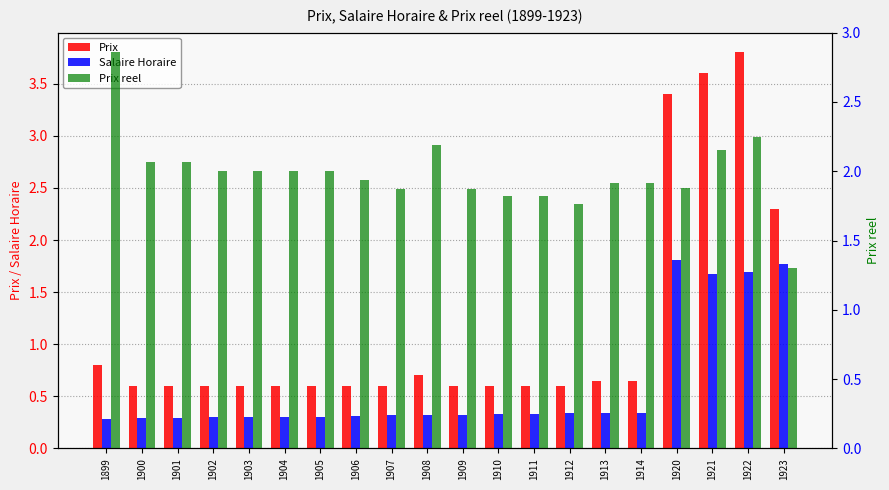

At 1905, list the series in order from smallest to largest.

Salaire Horaire, Prix, Prix reel